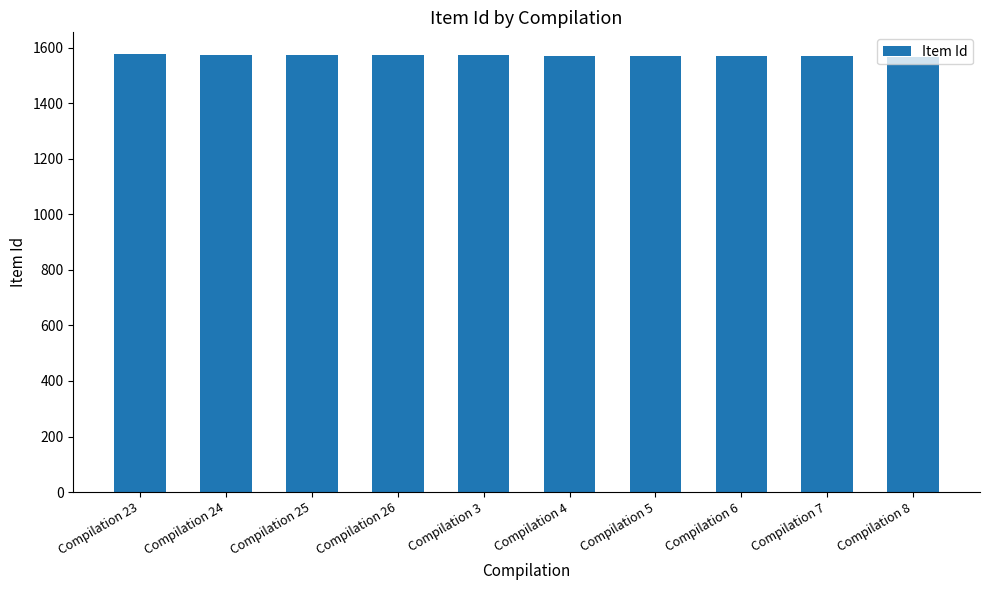

What is the maximum value shown in the chart?

1577